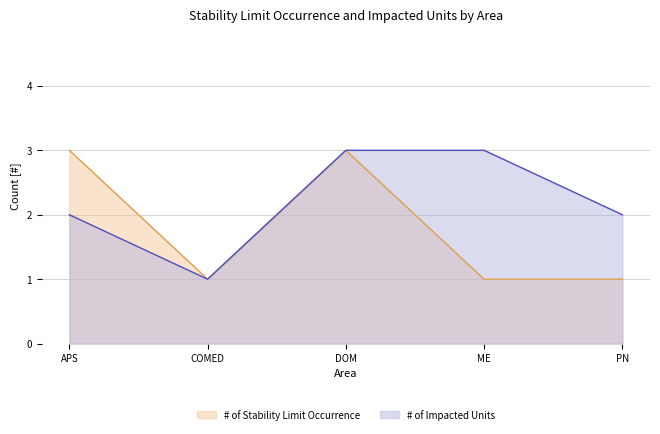

Which category has the lowest value in the # of Impacted Units line series?

COMED